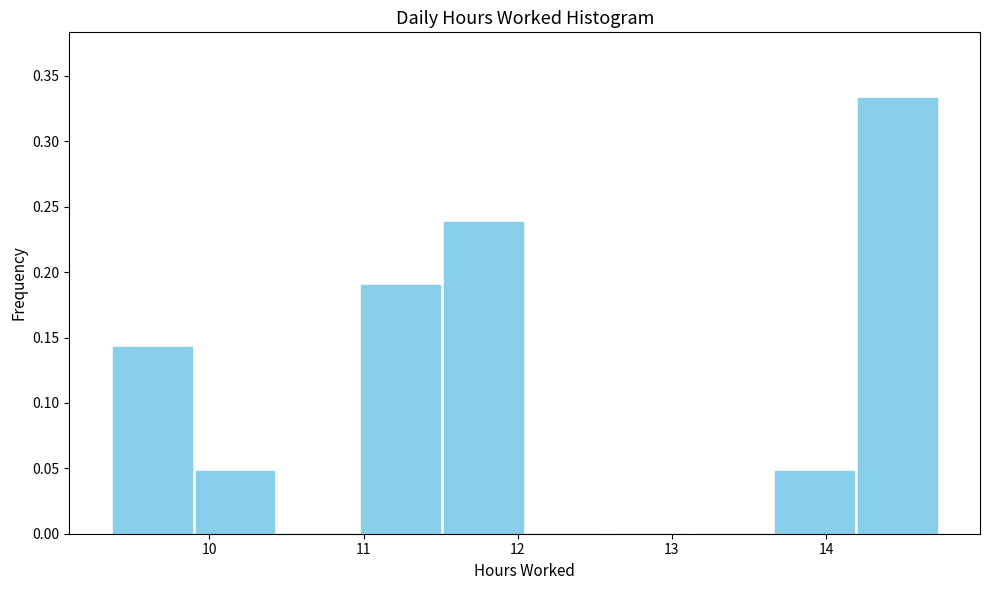

Over which range of the x-axis is the bar tallest?

14.2 to 14.7